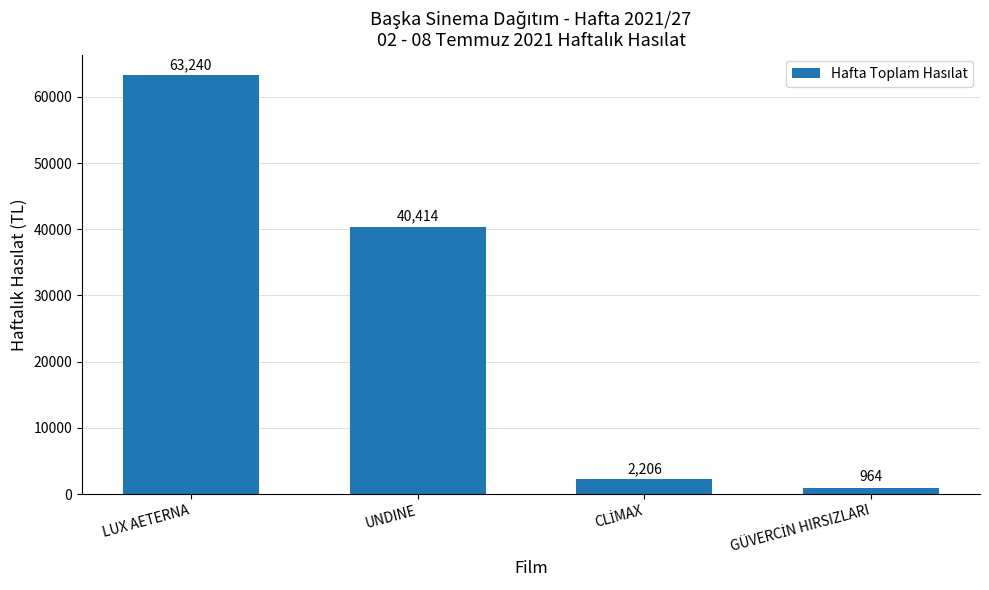

Count the number of data series in this chart.

1